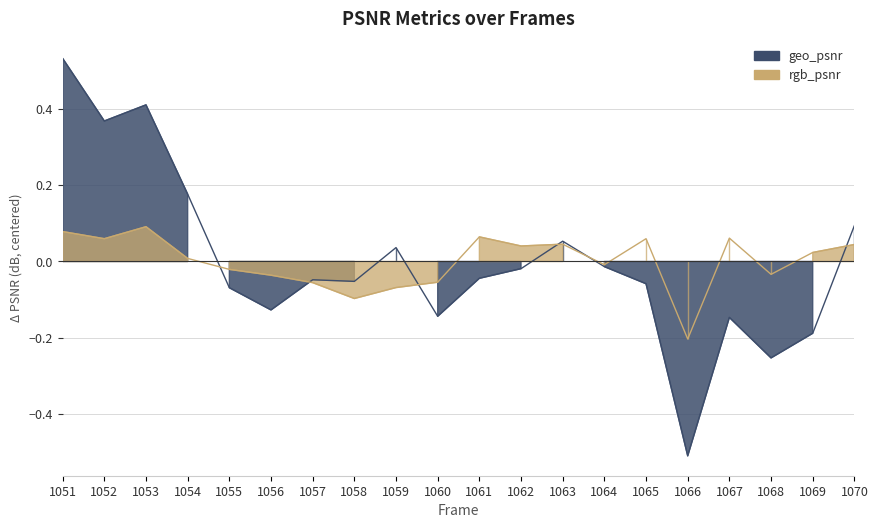

What is the value of the rgb_psnr point at the 8th from the left?

-0.1